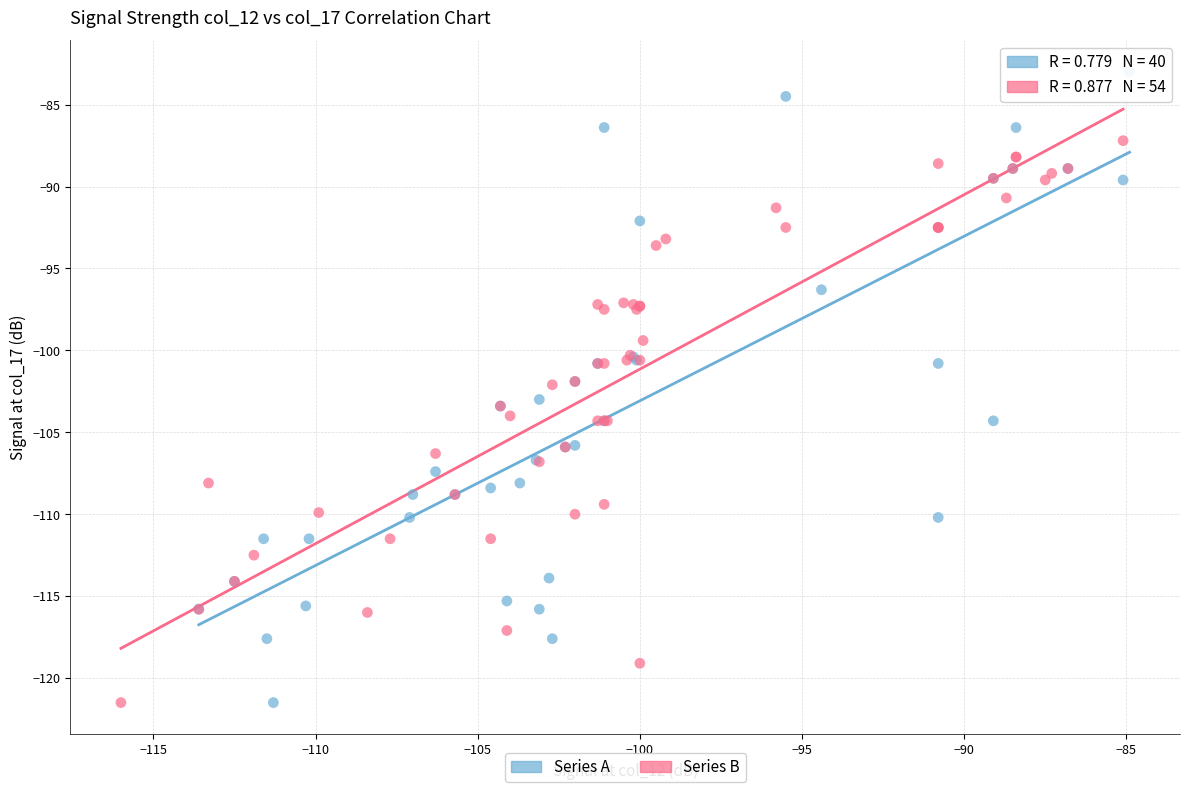

Which series has the widest spread of Y values?

Series A